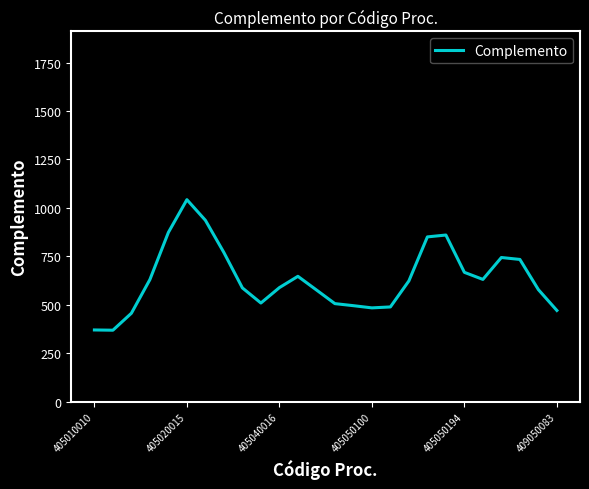

What is the difference between the maximum and minimum values?

673.8